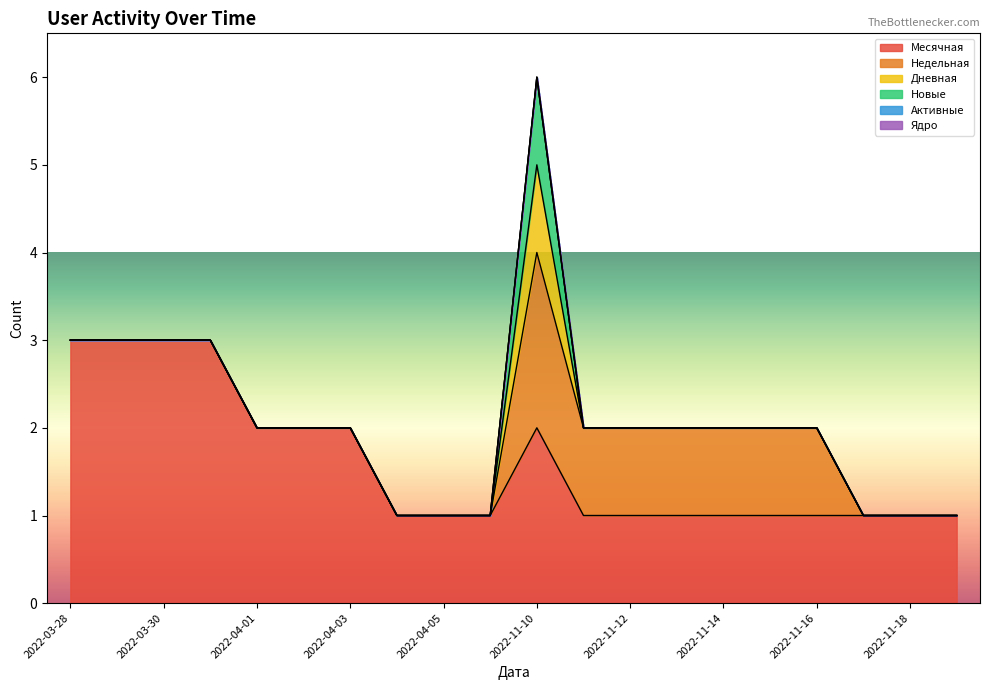

What is the label of the 13th point from the right?

2022-04-04